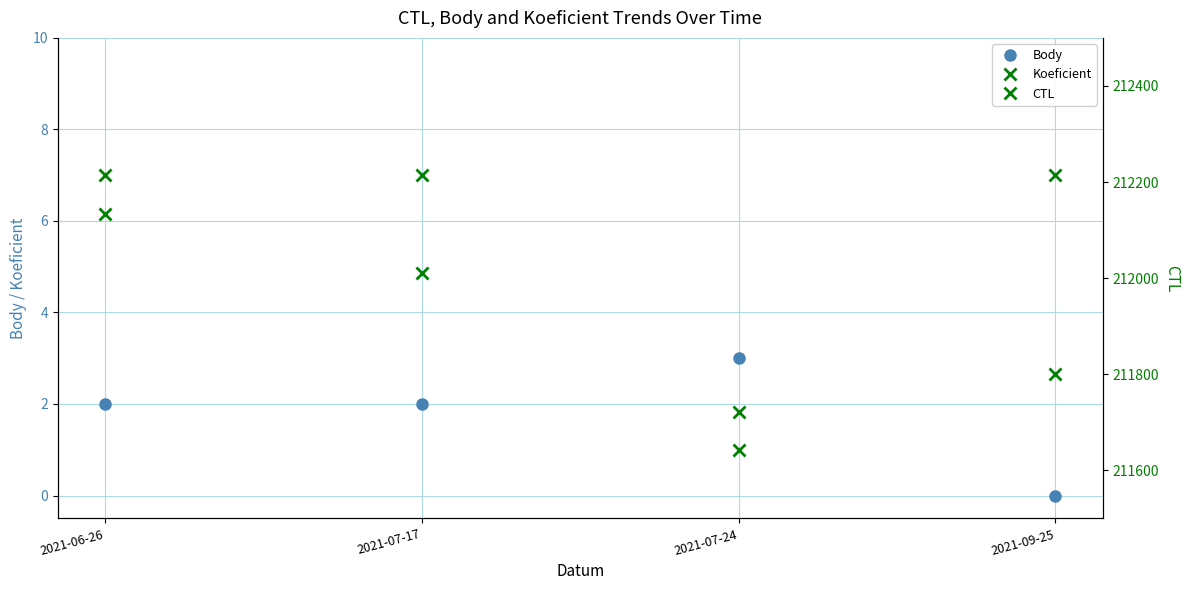

Is the value of Koeficient at 2021-09-25 greater than the value of Body at 2021-07-24?

Yes